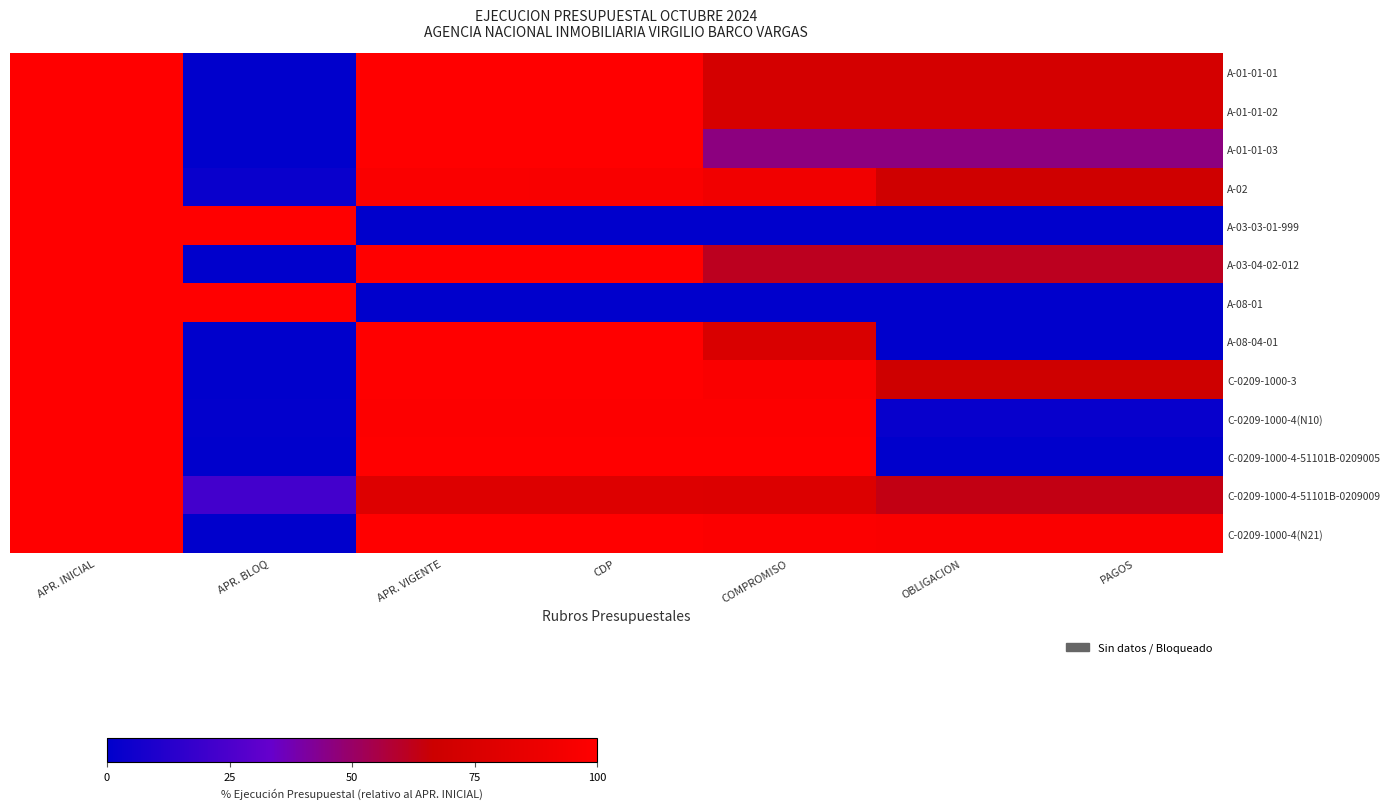

How many distinct data groups are displayed?

13